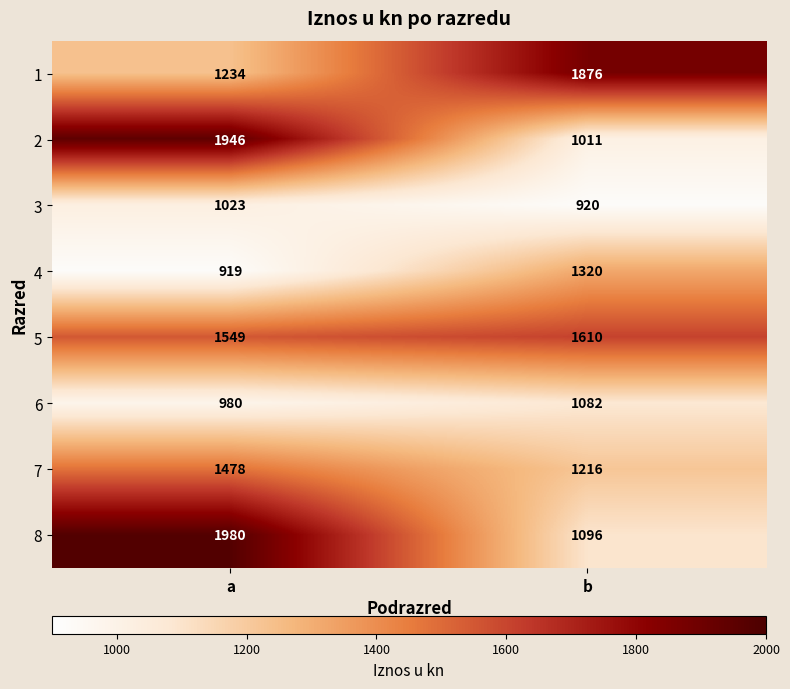

What is the sum of all 2 values?

2957